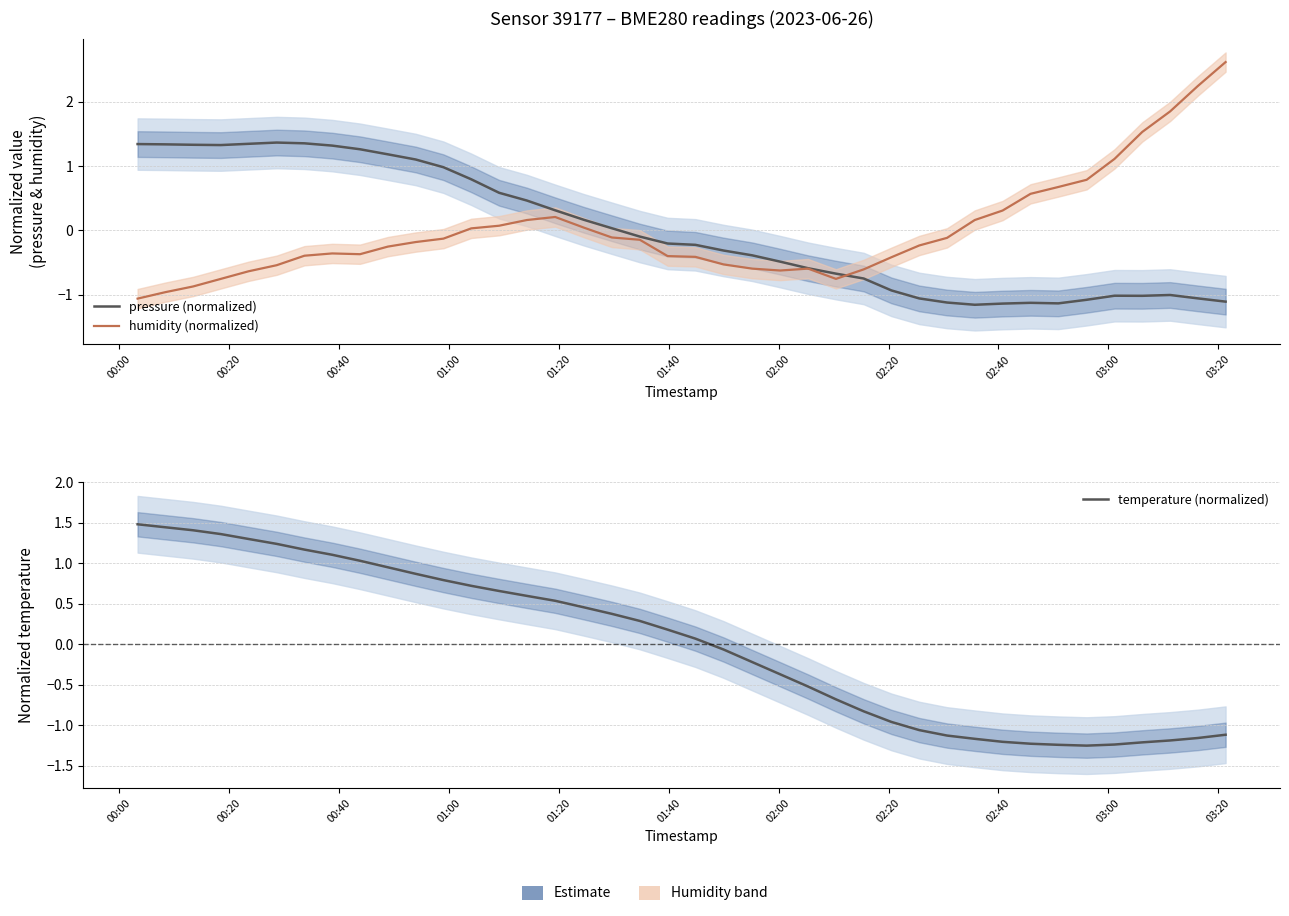

Rank the series by their maximum value, from lowest to highest.

pressure (normalized), temperature (normalized), humidity (normalized)